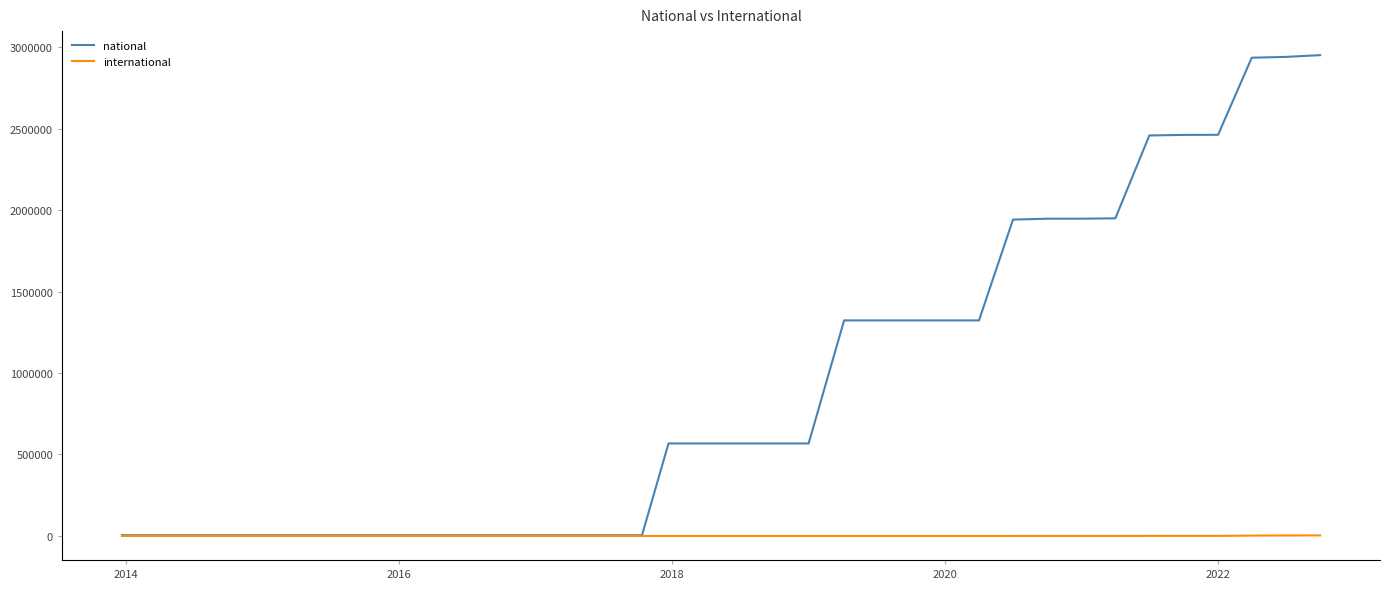

Rank the series by their average value, from lowest to highest.

international, national